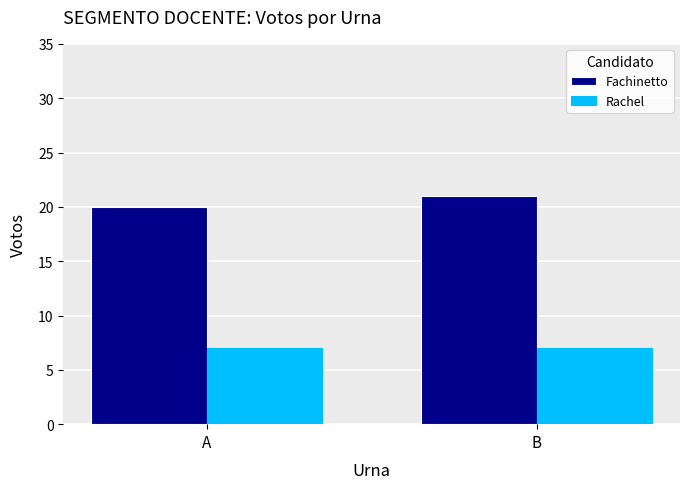

True or false: Rachel has a value of 11 at B.

False